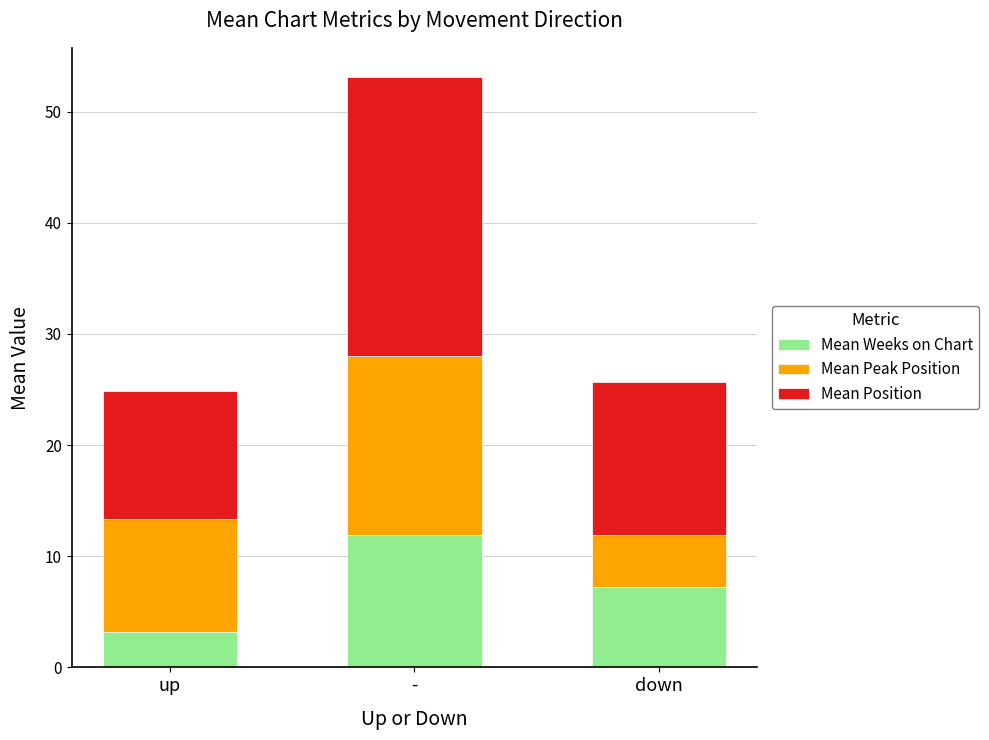

What is the total value across all series at down?

25.7